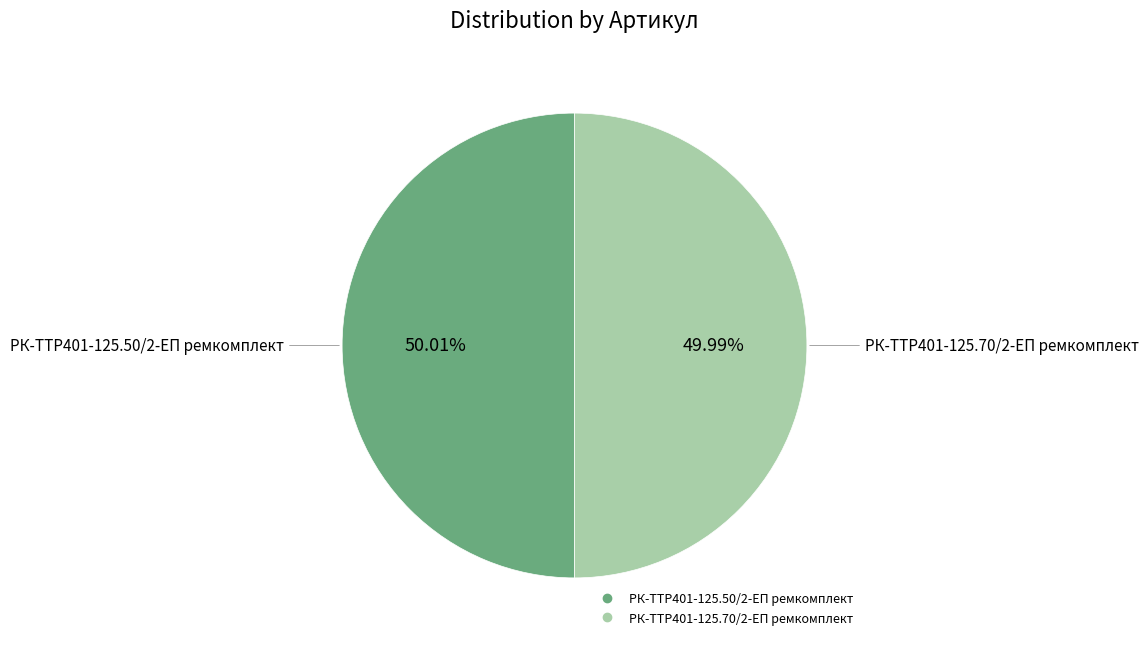

Is the sum of РК-TTР401-125.70/2-ЕП ремкомплект and РК-TTР401-125.50/2-ЕП ремкомплект greater than half?

Yes